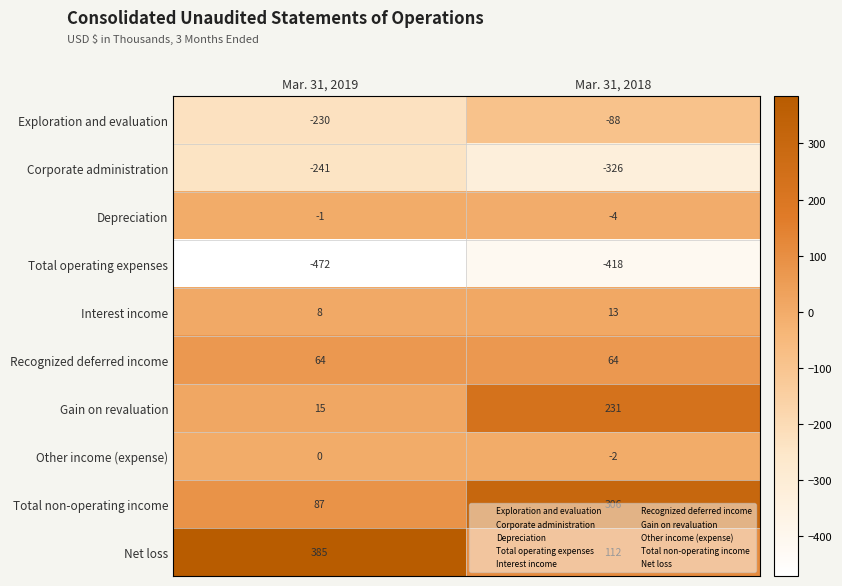

True or false: Depreciation has a value of -1 at Mar. 31, 2019.

True